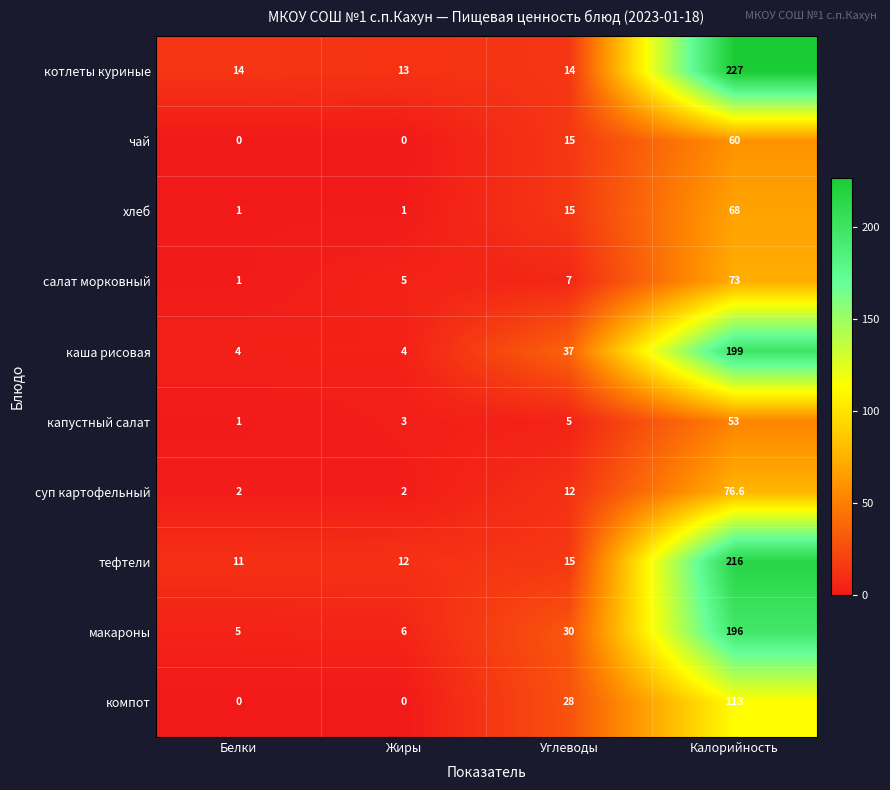

What value does the хлеб series have at Жиры?

1.0